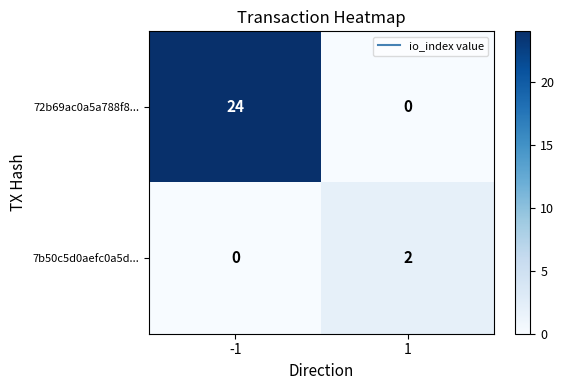

Reading right to left, list all the values displayed in this chart.

72b69ac0a5a788f8...: 0	24
7b50c5d0aefc0a5d...: 2	0